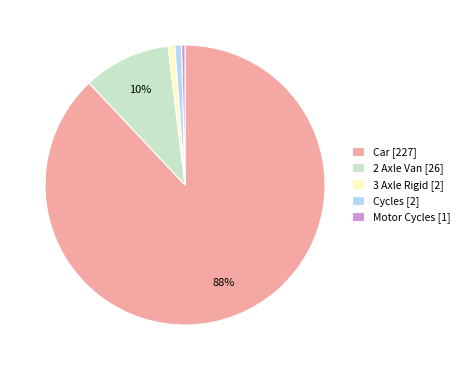

Is it true that Car [227] is 77% of the pie?

False